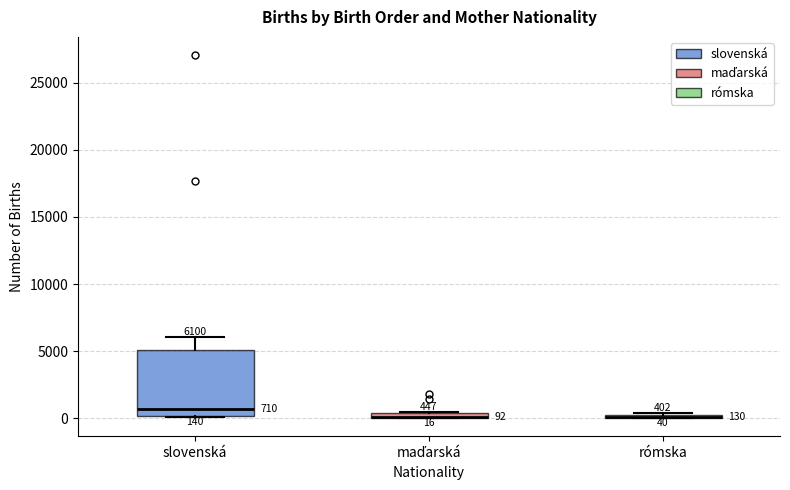

Comparing the boxes themselves (not the whiskers), which one is the tallest?

slovenská